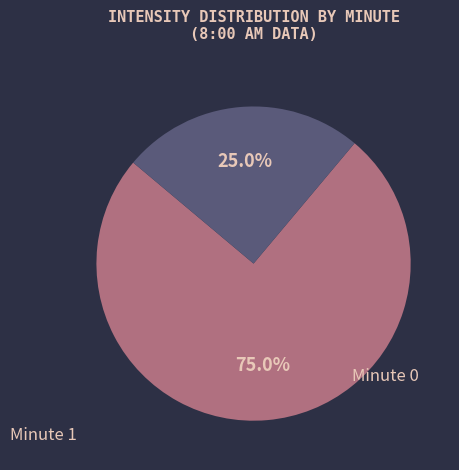

Which has a higher value, Minute 0 or Minute 1?

Minute 0